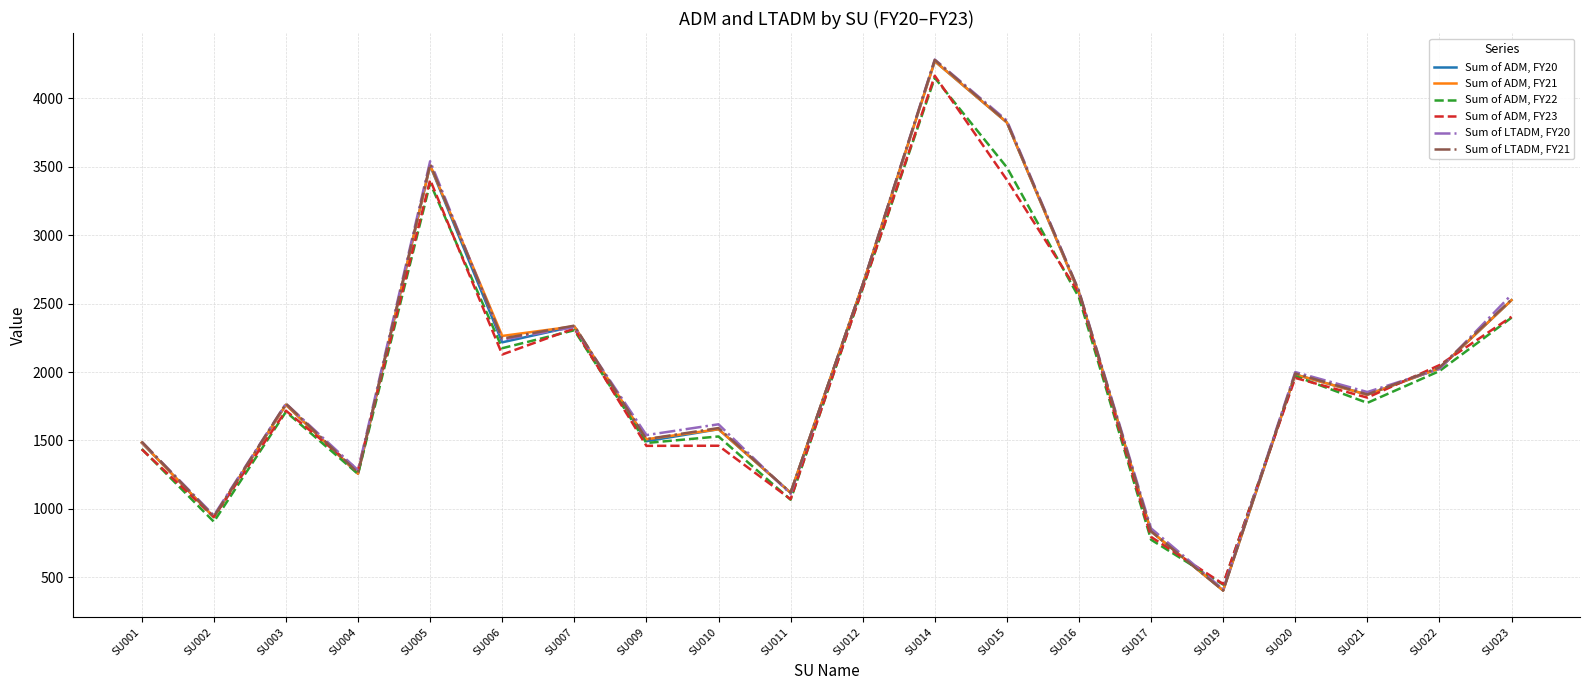

The value of Sum of ADM, FY21 at SU015 is 3824.1. True or false?

True